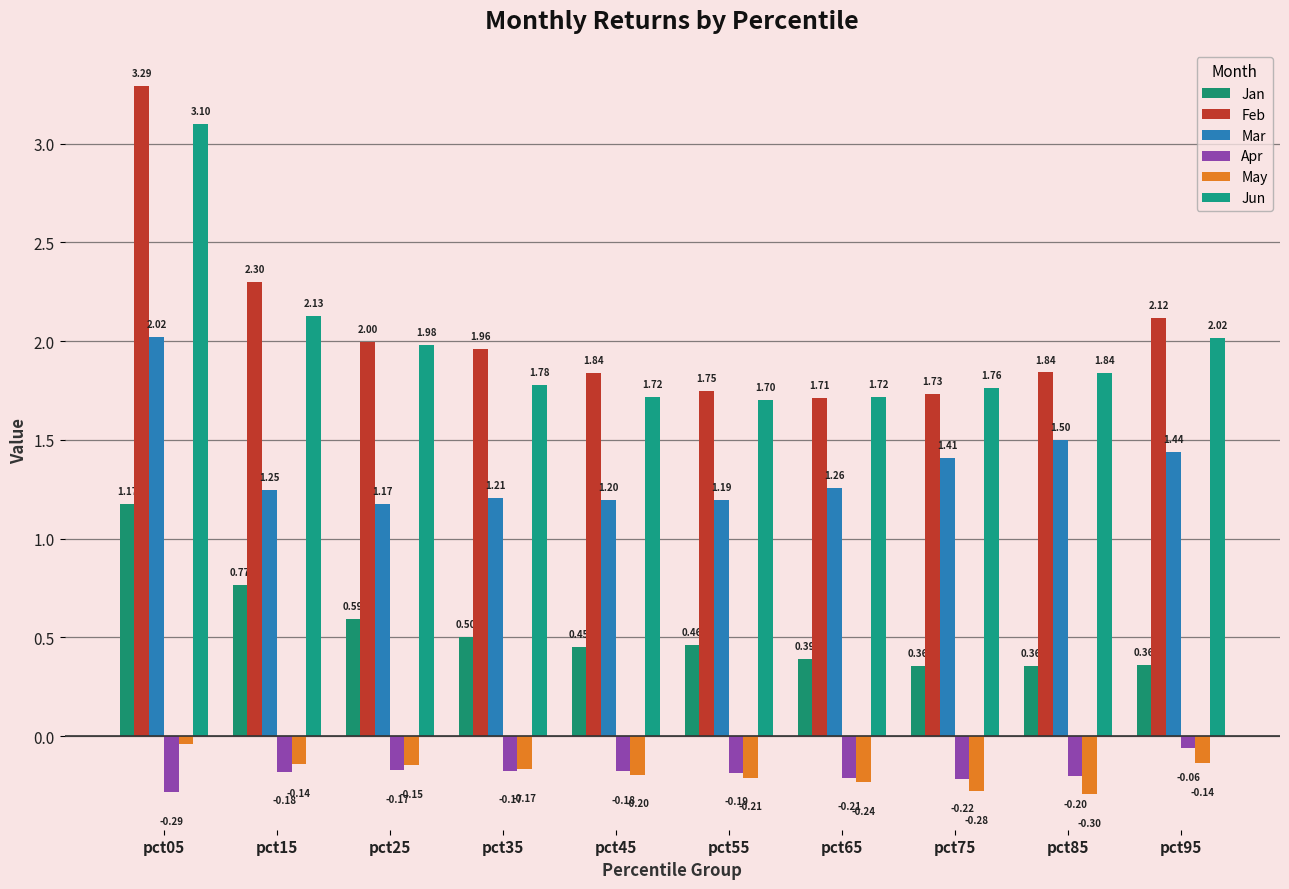

Count the Jan values in the range 0 to 1.

9